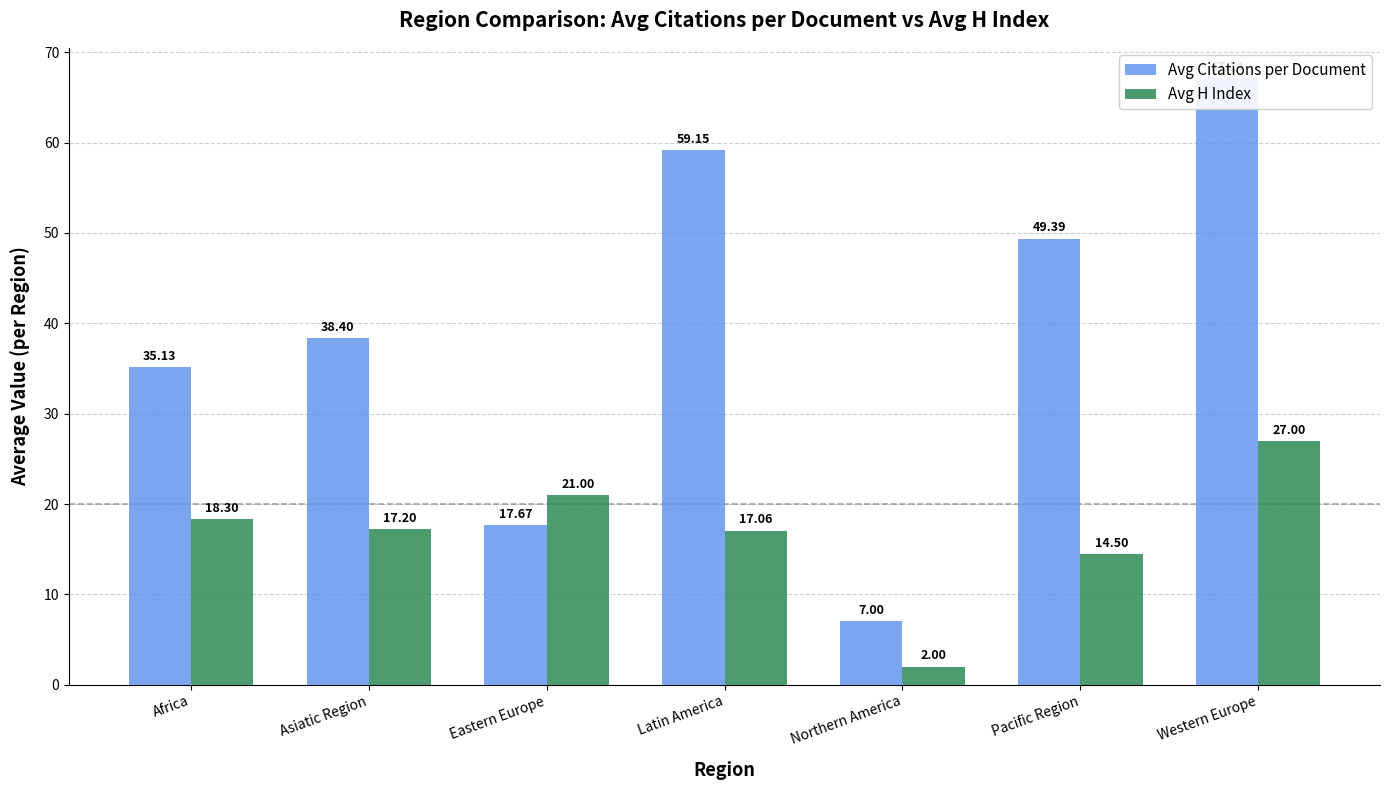

How many bars are there in total?

14